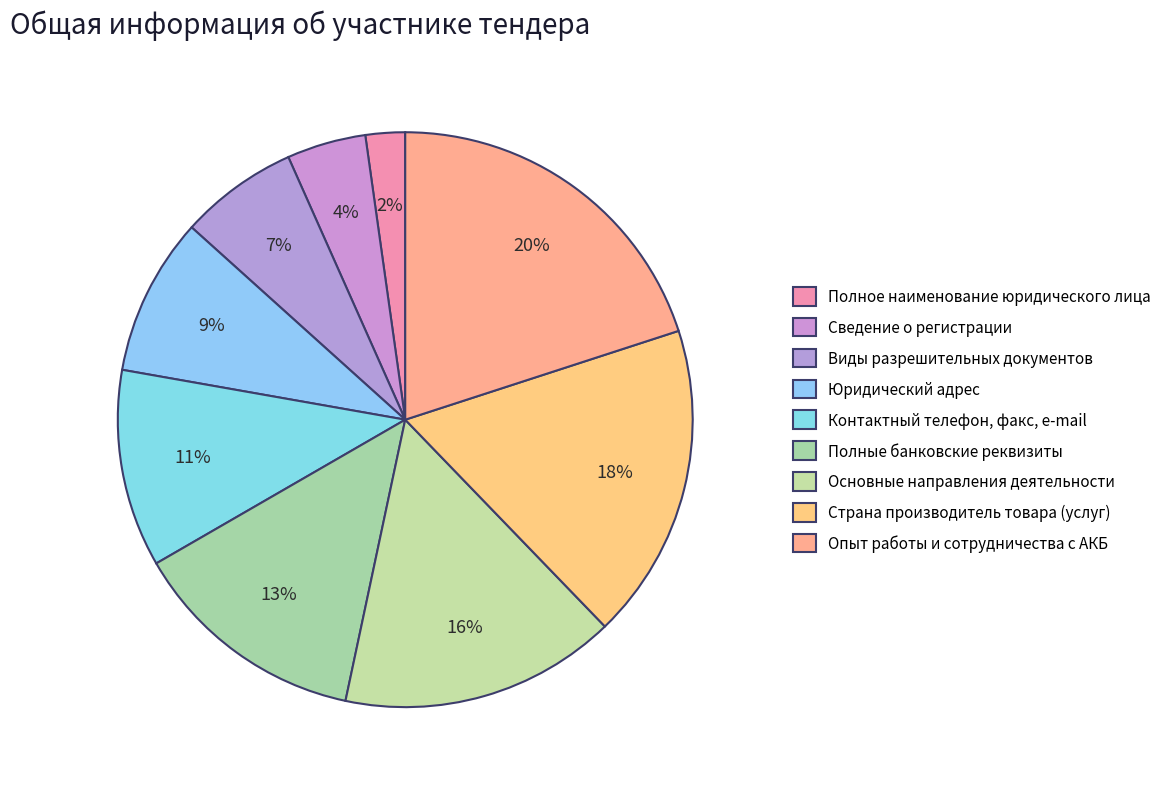

Count the number of slices in the pie.

9